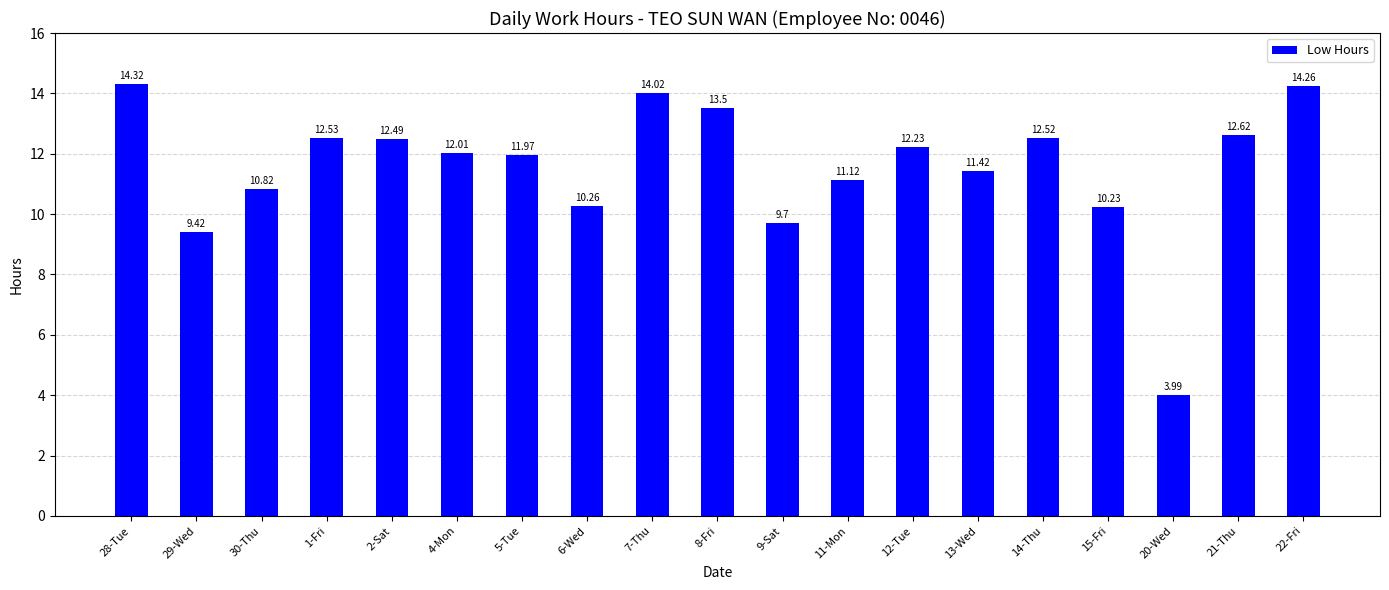

Count the number of values greater than 12.

10